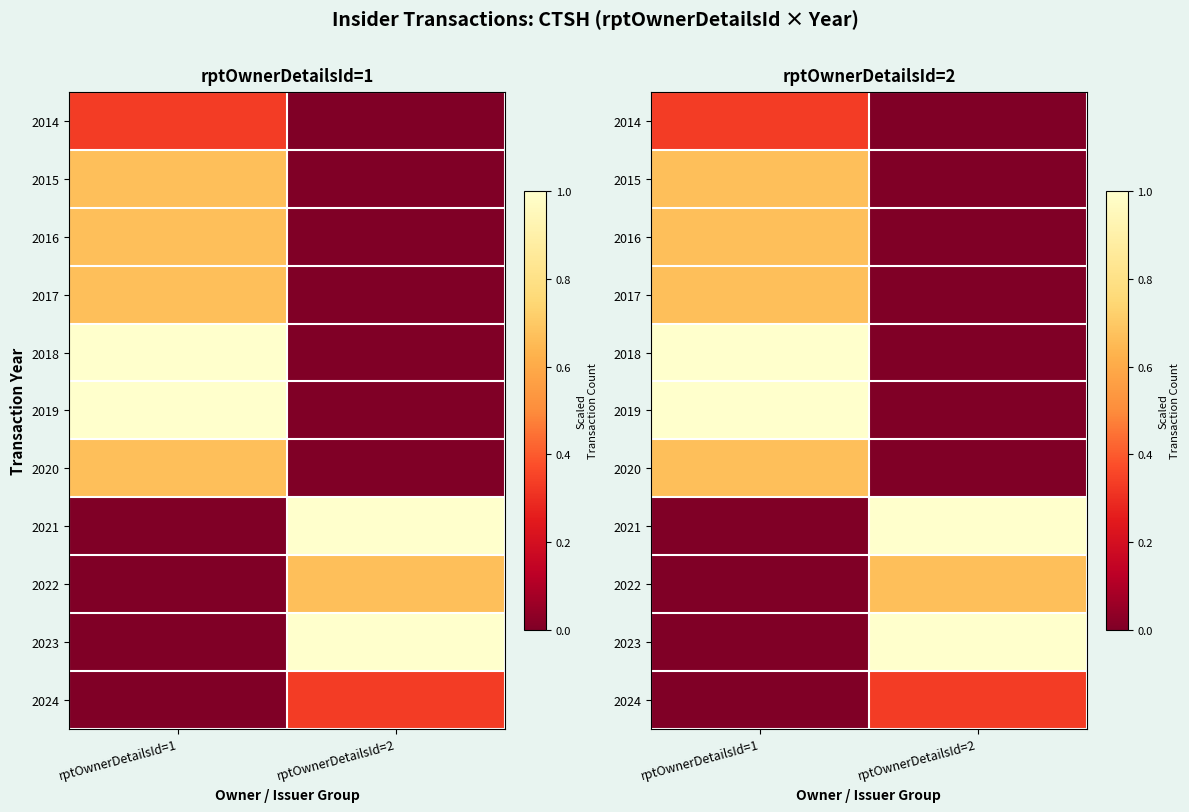

How many values in the 2018 series are below 1?

1